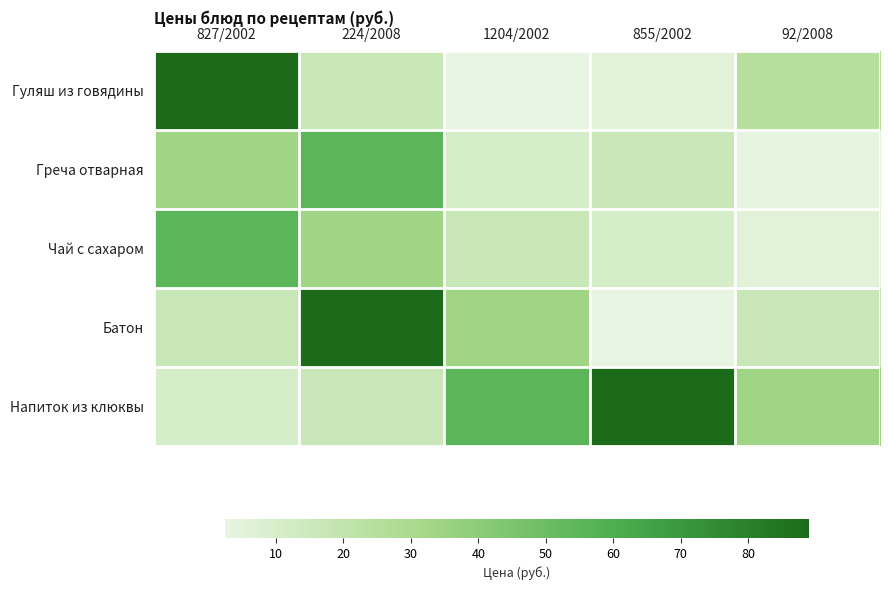

What is the greatest value displayed?

89.0